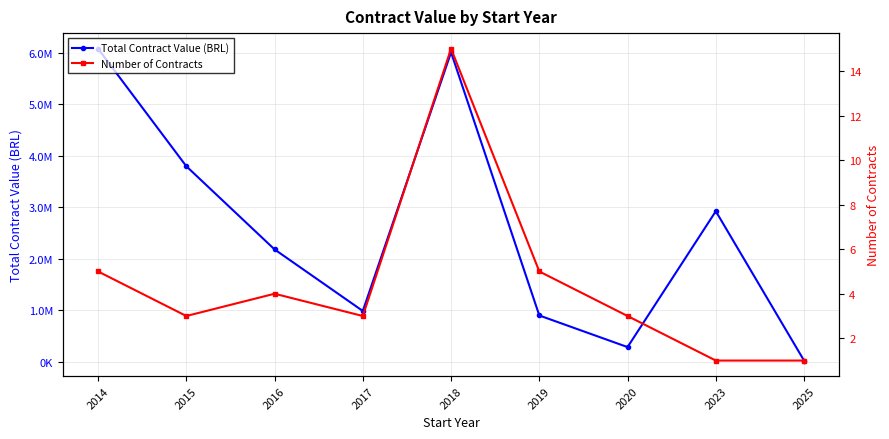

Reading left to right, transcribe all the data shown in this chart.

Total Contract Value (BRL): 6076217.2	3794615.7	2180205.1	984984.8	6005396.7	897705.0	284250.0	2921354.0	22680.0
Number of Contracts: 5.0	3.0	4.0	3.0	15.0	5.0	3.0	1.0	1.0